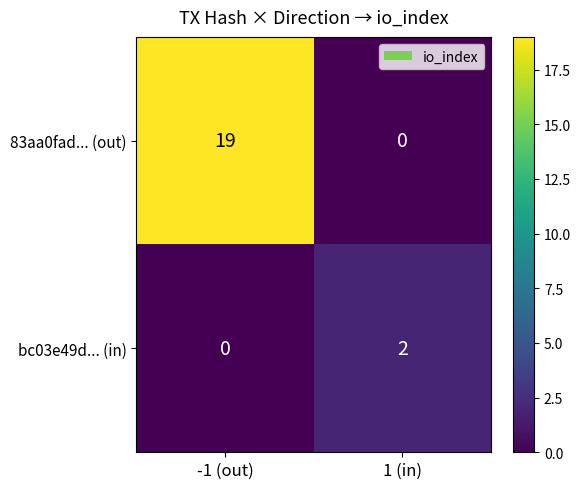

What is the difference between the 83aa0fad... (out) values at -1 (out) and 1 (in)?

19